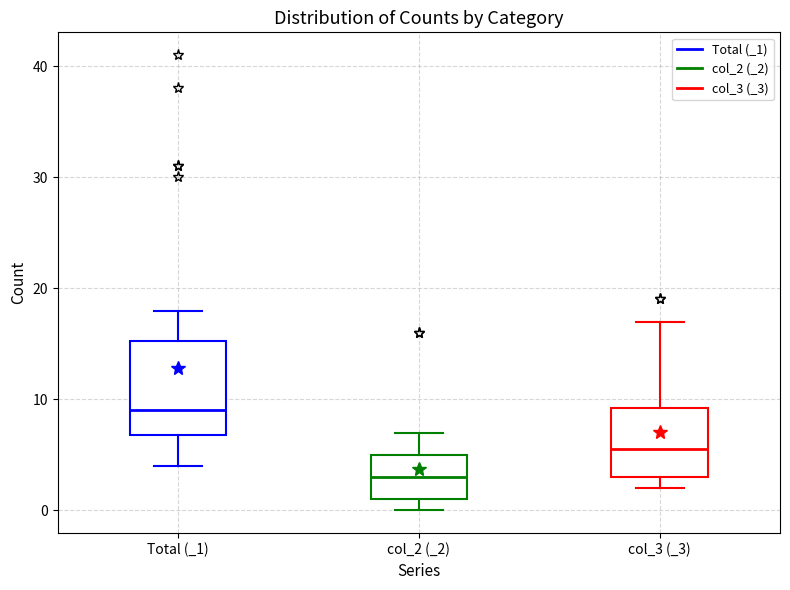

Which box's median line is the lowest?

col_2 (_2)